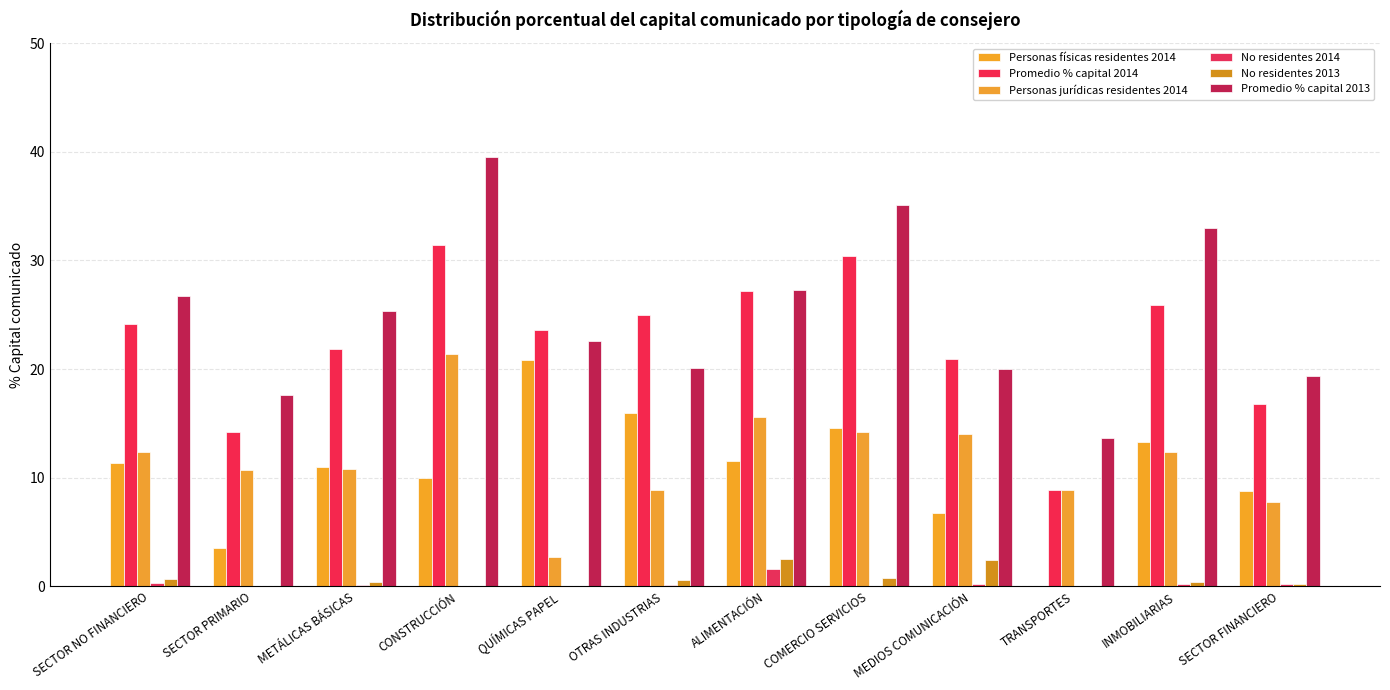

What is the approximate value of Personas jurídicas residentes 2014 at METÁLICAS BÁSICAS?

10.8